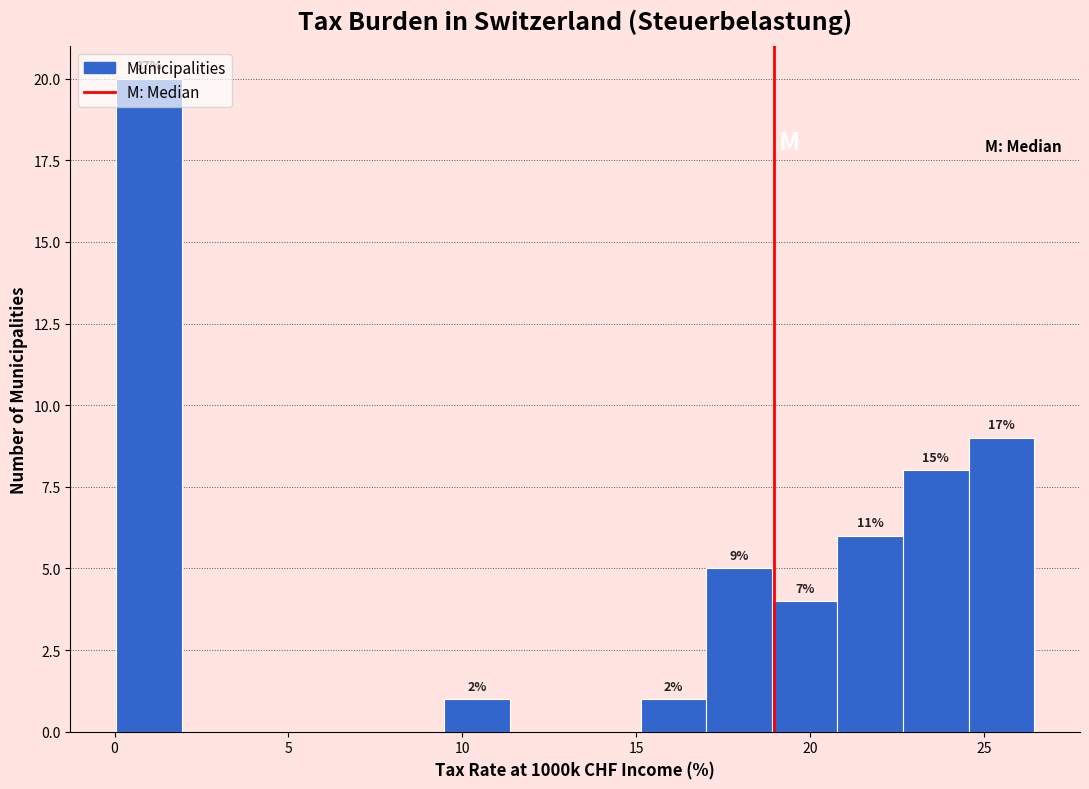

Around what value on the x-axis is the tallest bar? Give the approximate position of its centre, as read against the axis.

1.0